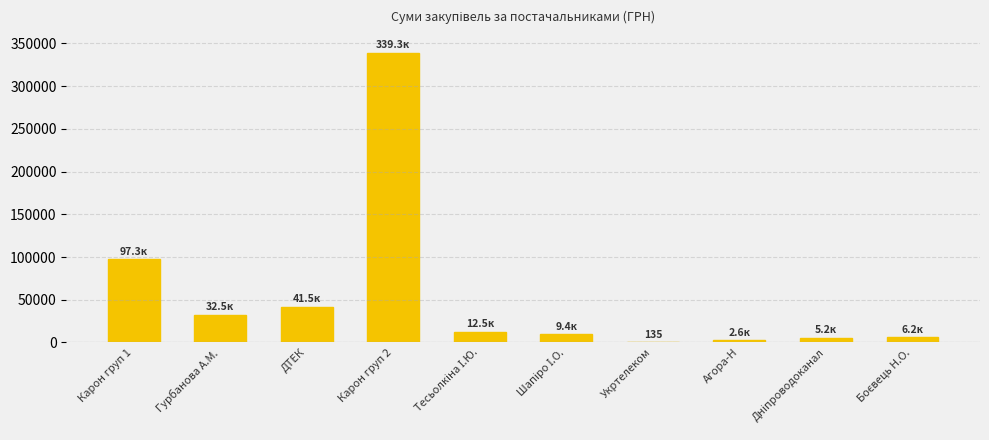

What is the approximate value at Гурбанова А.М.?

32511.6